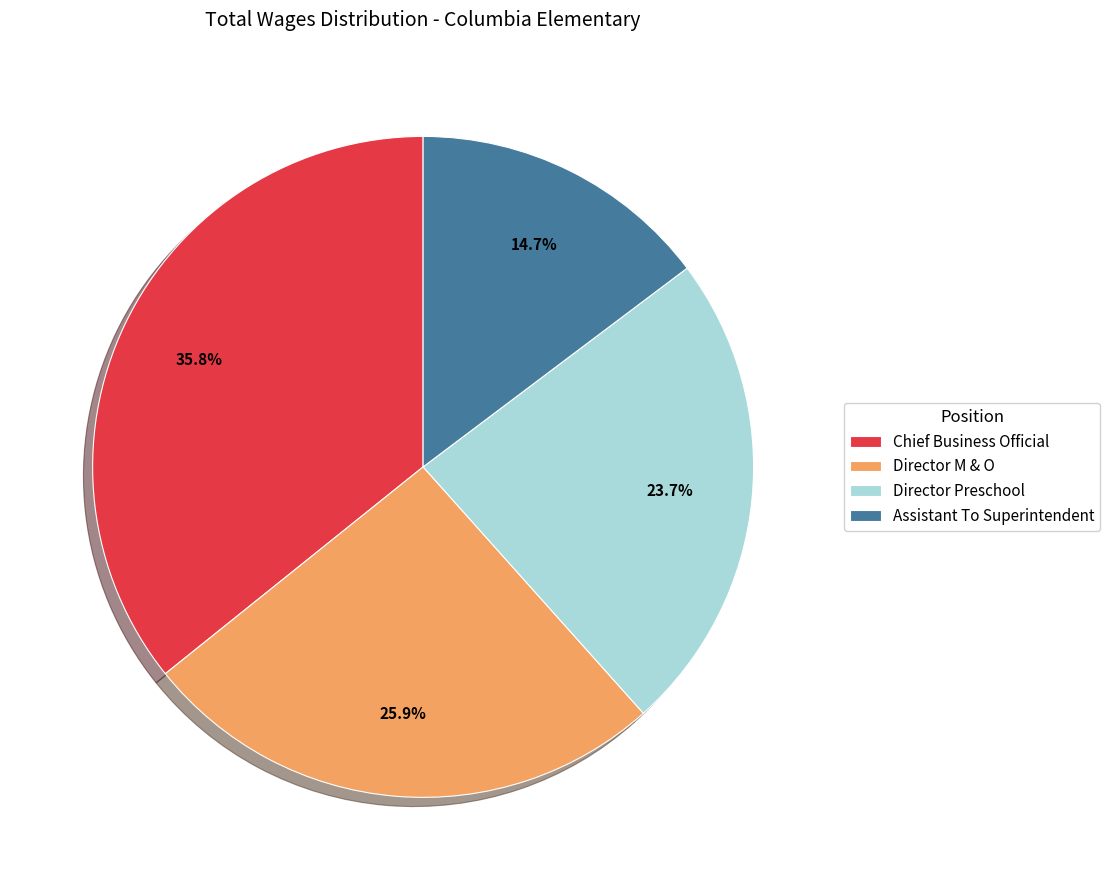

What percentage is NOT represented by Chief Business Official?

64.2%